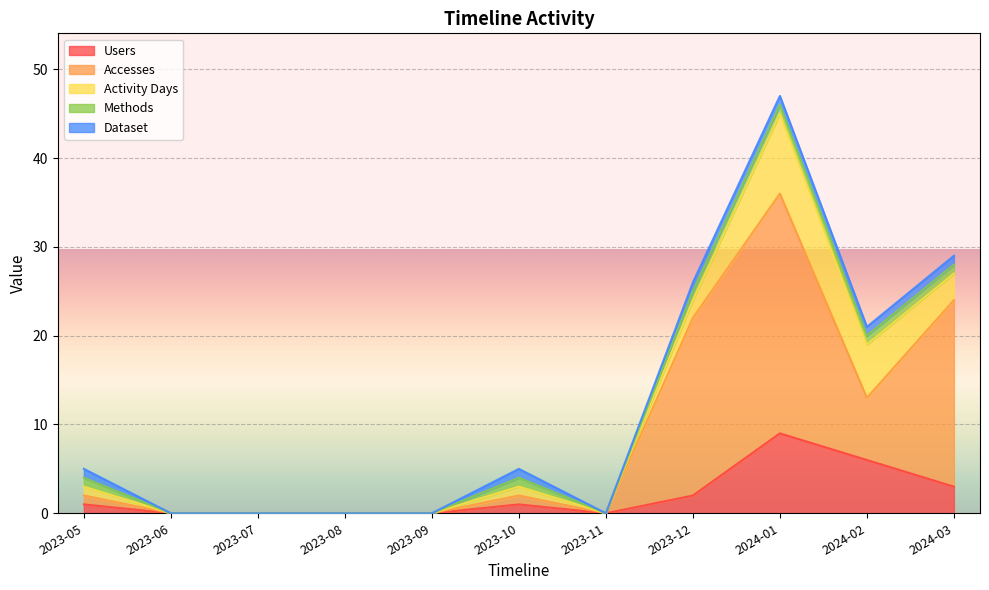

Which series changed the most between 2024-01 and 2024-03?

Users